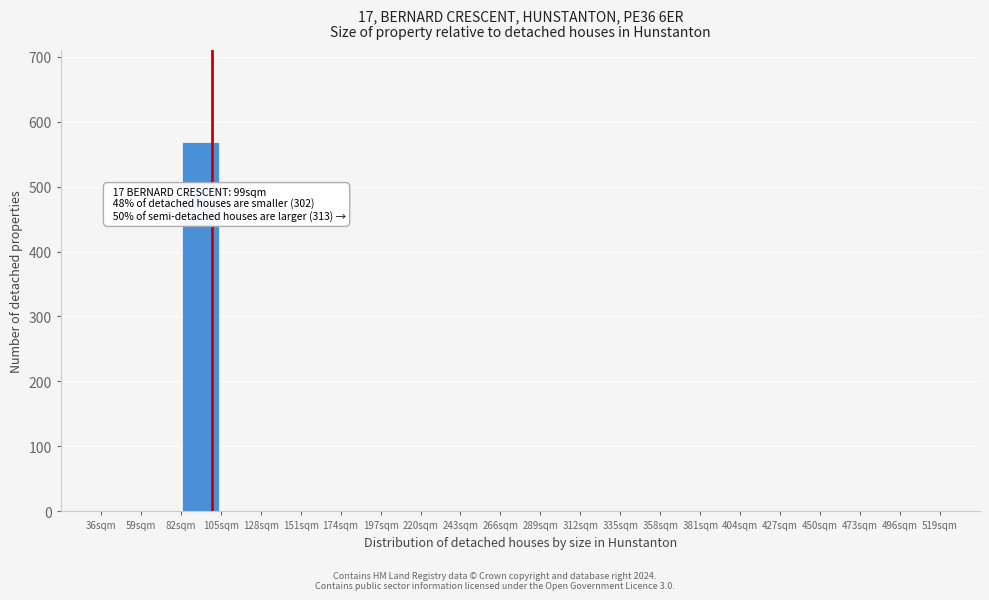

Over which range of the x-axis is the bar tallest?

82 to 105